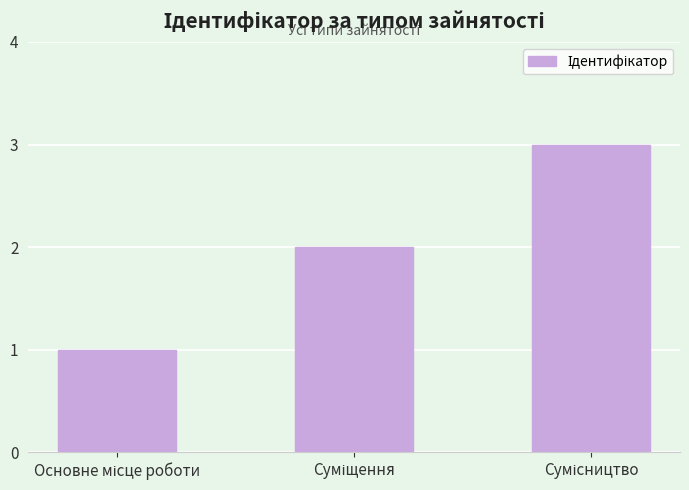

What is the value of the 2nd bar from the left?

2